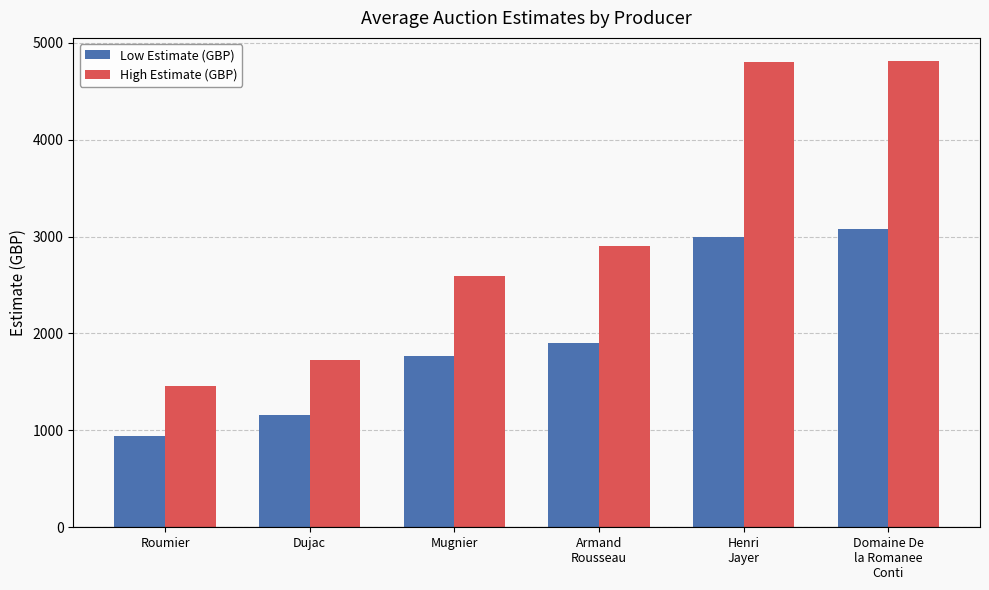

How many distinct data groups are displayed?

2